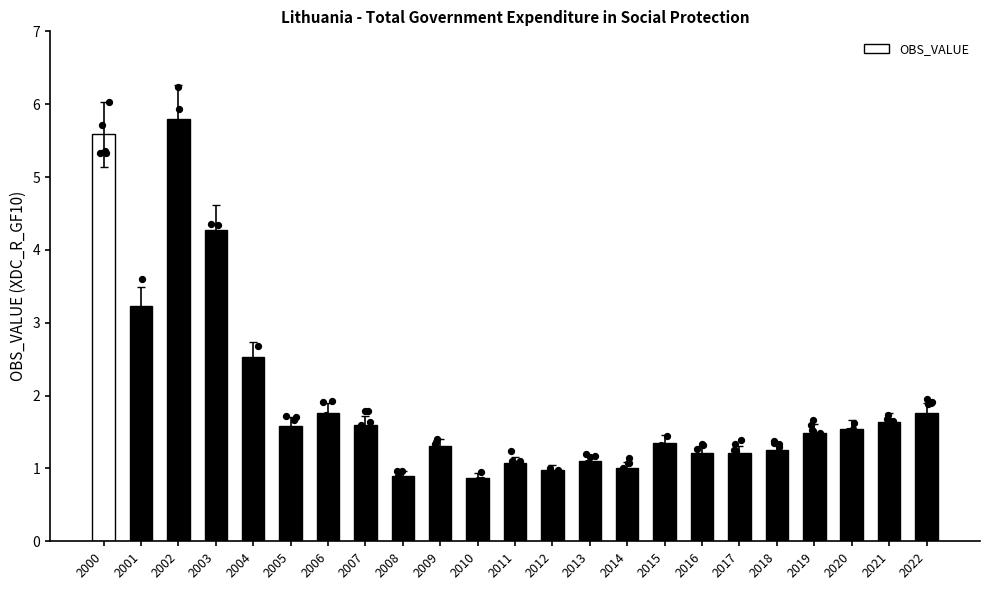

Approximately how many times larger is the value at 2006 compared to 2009?

1.4